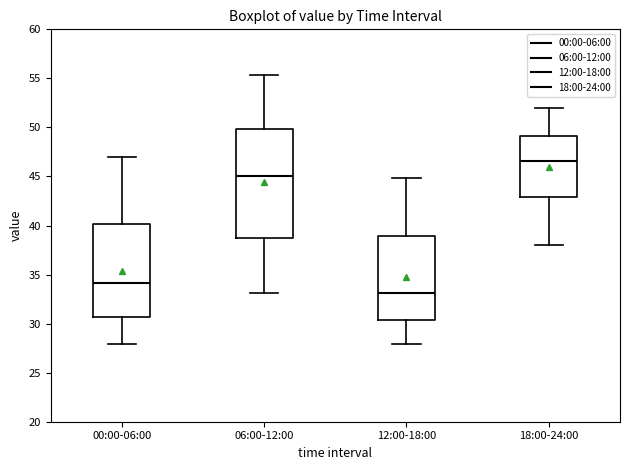

Reading left to right, transcribe this box plot: for each box, give where its median line is, the range the box spans, and where its two whiskers end, as read against the y-axis. The values are not printed on the chart, so give them approximately, as read against the axis.

00:00-06:00: median 34.0, box 30.5 to 40.0, whiskers 28.0 to 47.0
06:00-12:00: median 45.0, box 38.5 to 50.0, whiskers 33.0 to 55.5
12:00-18:00: median 33.0, box 30.5 to 39.0, whiskers 28.0 to 45.0
18:00-24:00: median 46.5, box 43.0 to 49.0, whiskers 38.0 to 52.0